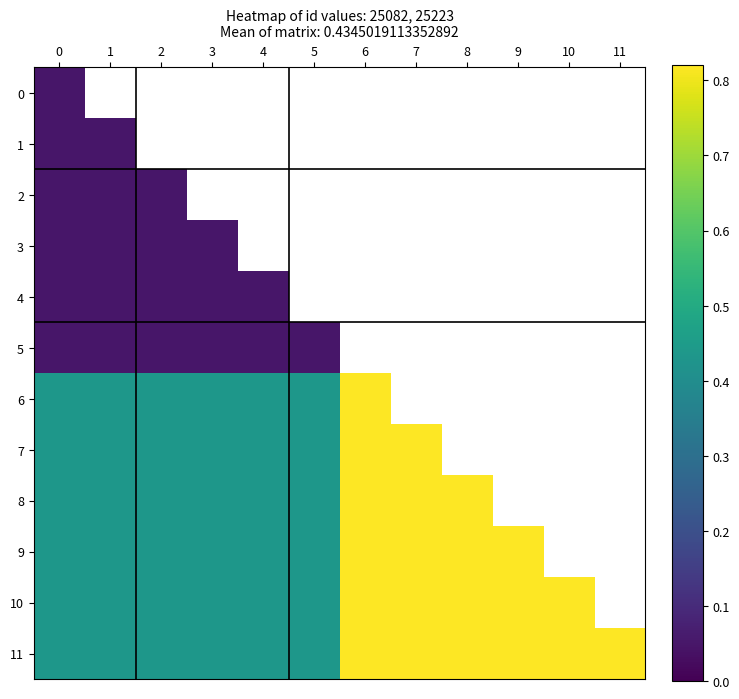

True or false: 7 has a value of 0.6 at 6.

False